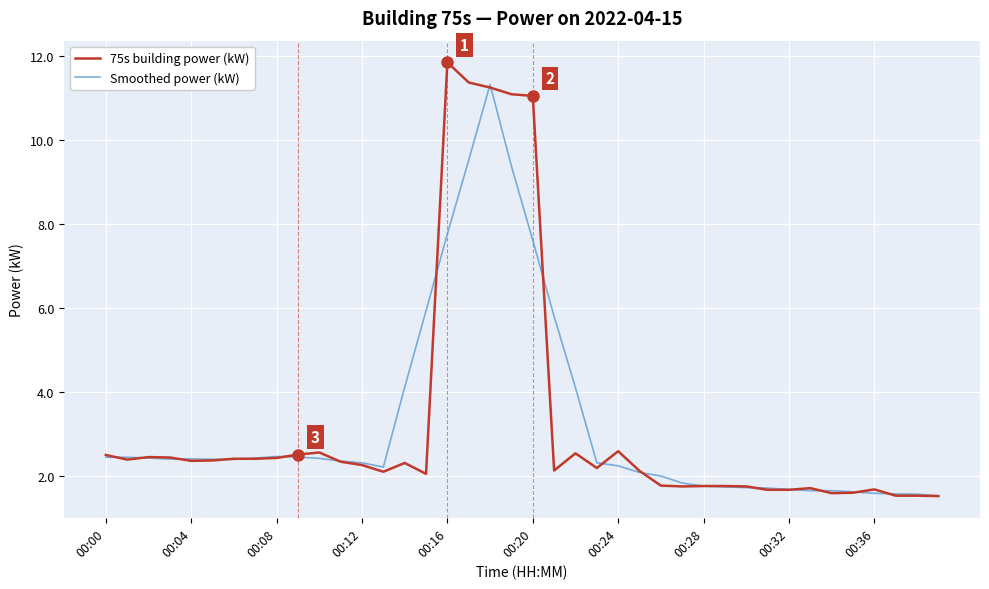

What is the lowest value of the Smoothed power (kW) series?

1.5